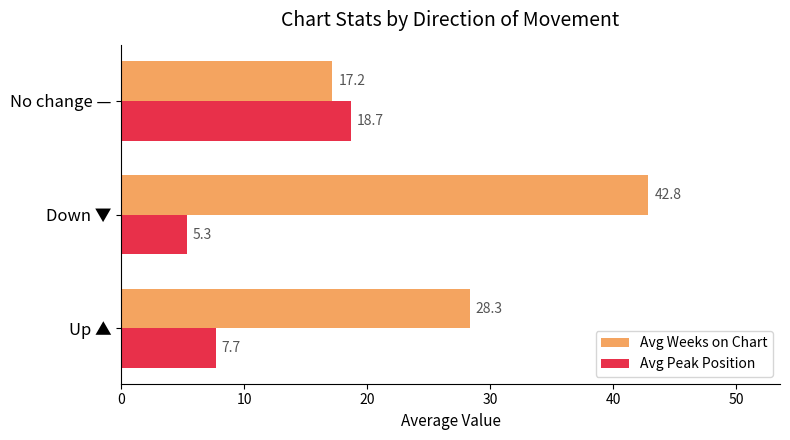

Which series has the largest range (max minus min)?

Avg Weeks on Chart